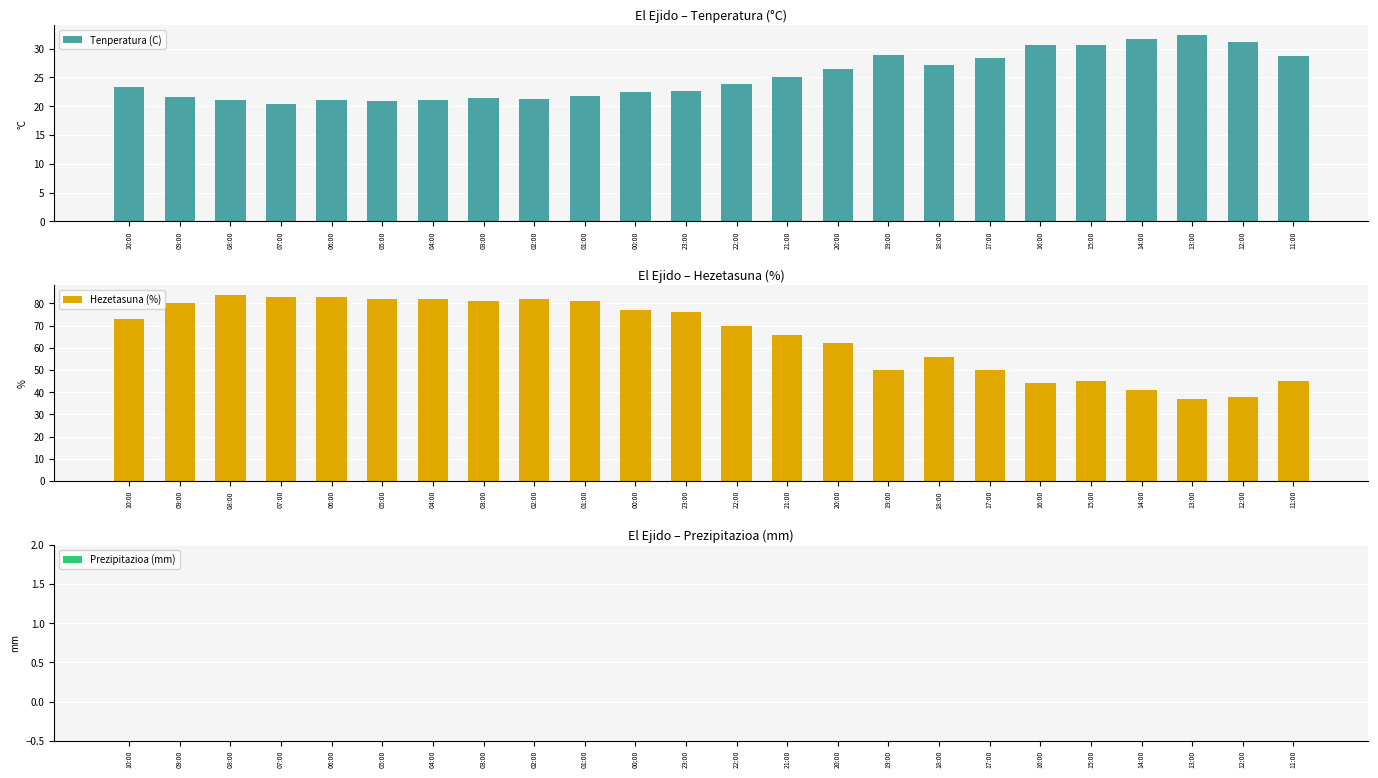

The value of Hezetasuna (%) at 03:00 is 81.0. True or false?

True